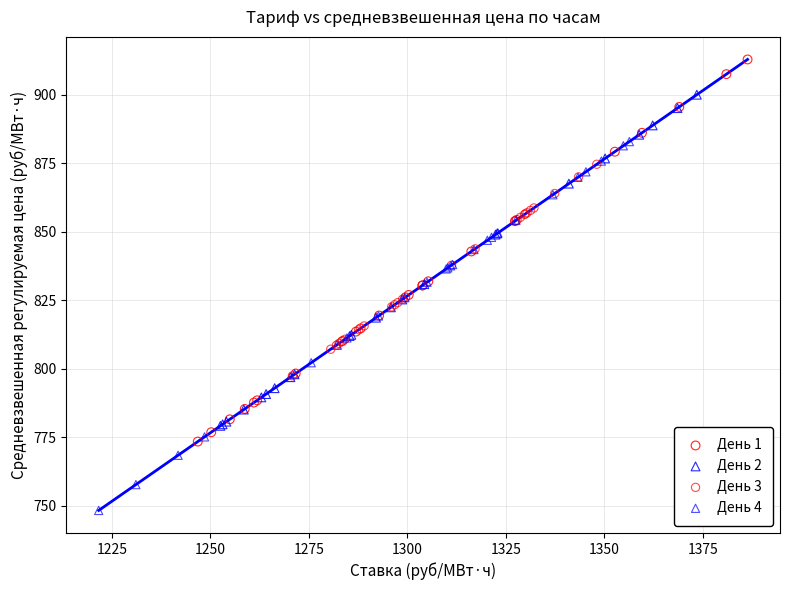

Which series contains the highest Y value?

День 1